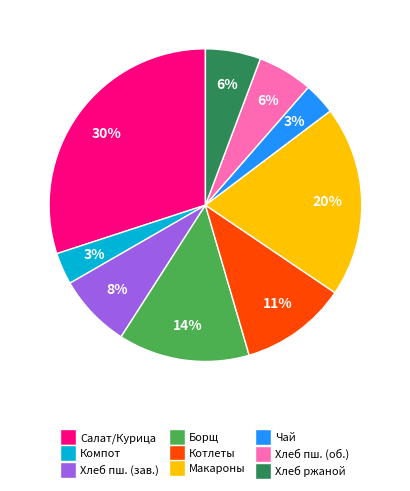

To the nearest percent, what is the average slice percentage?

11%